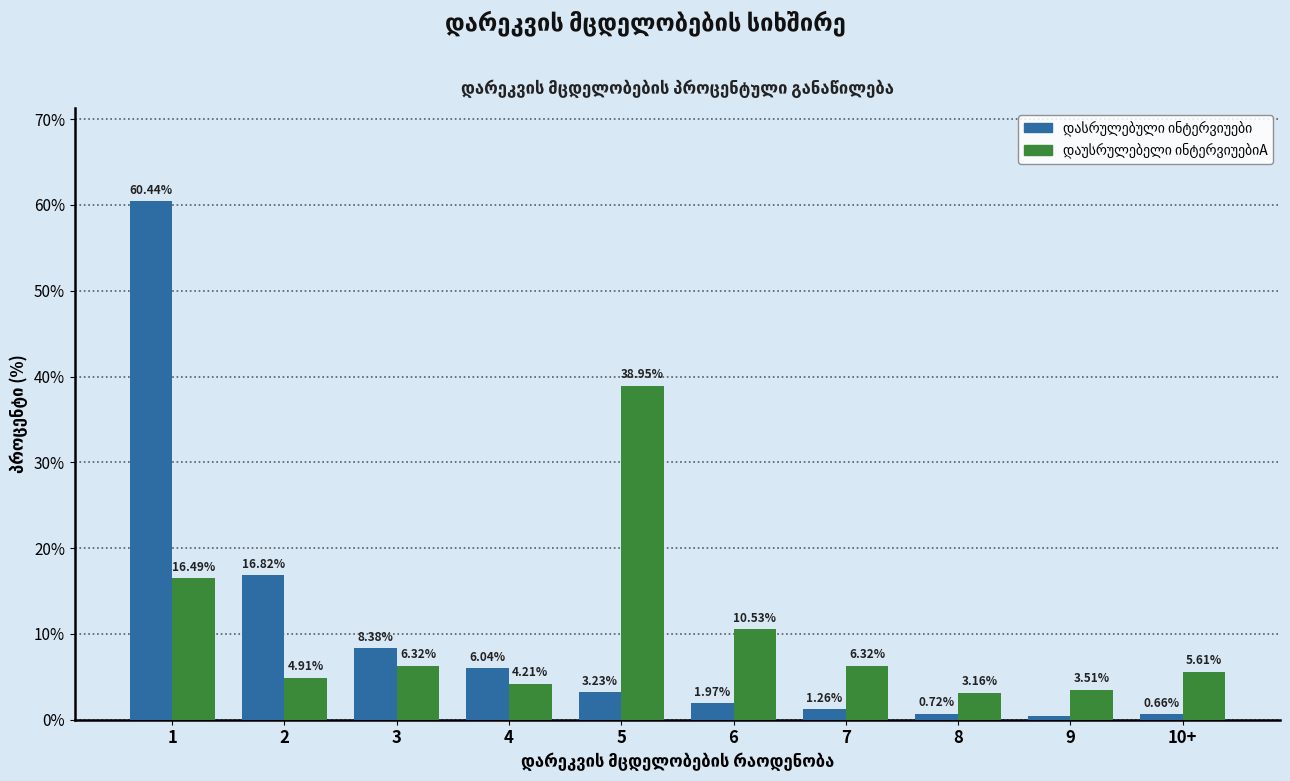

What is the difference between the highest and lowest values at 5?

35.7